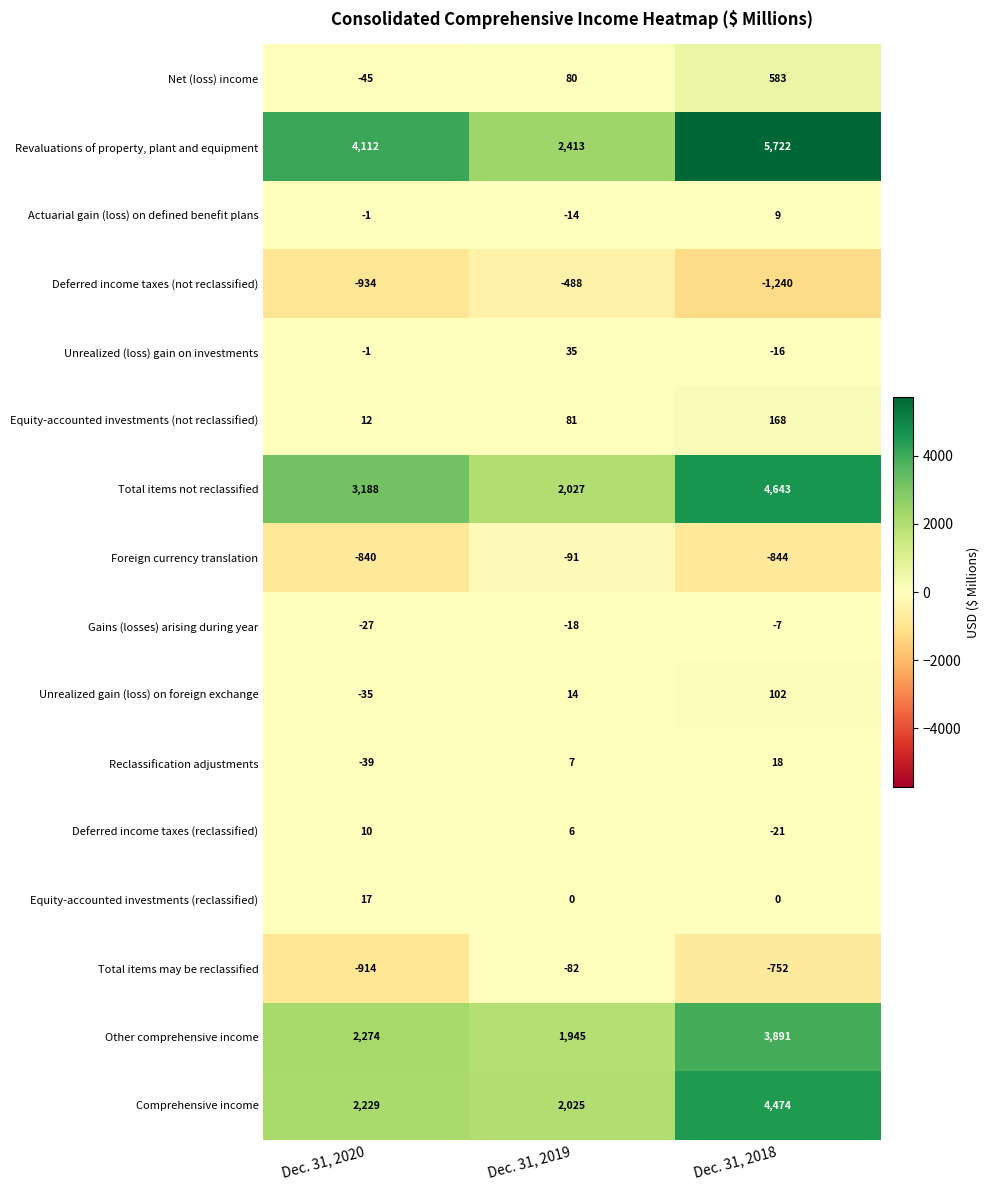

How many Deferred income taxes (reclassified) values are between -21 and 10?

3